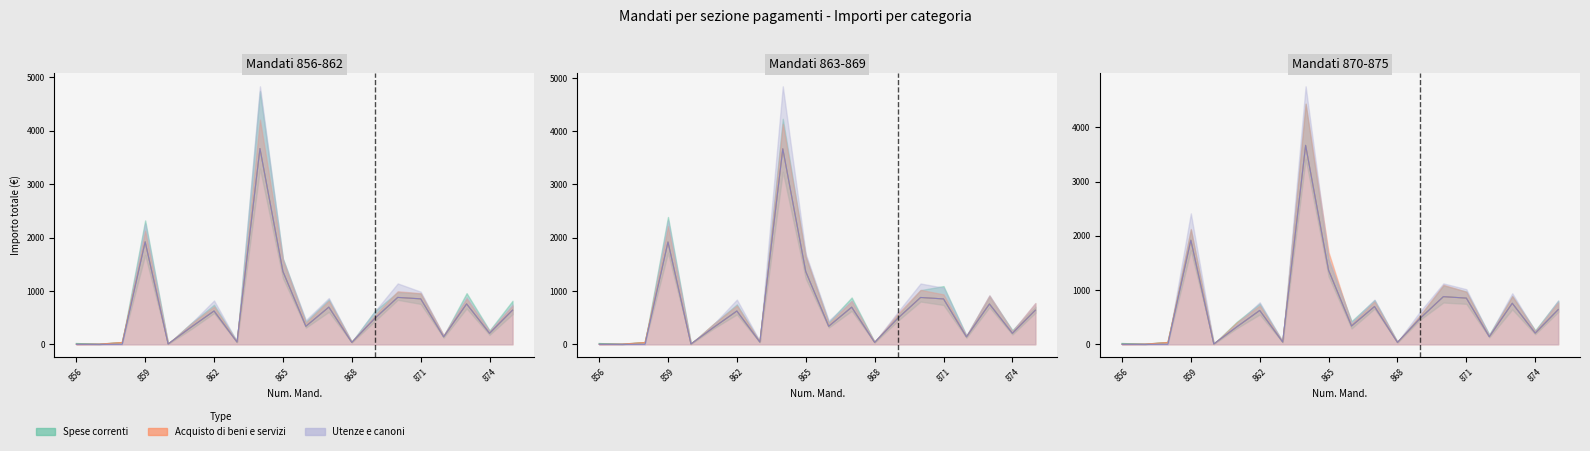

True or false: Acquisto di beni e servizi and Utenze e canoni intersect in this chart.

False